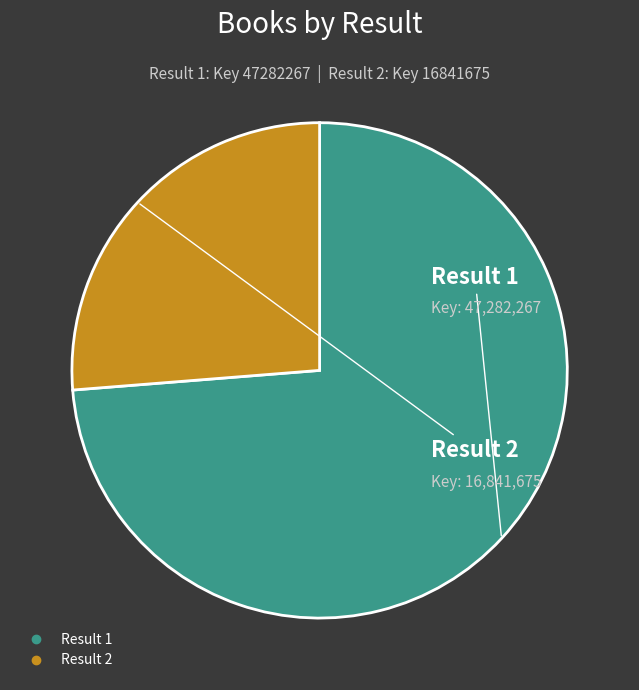

Does any single category account for the majority?

Yes